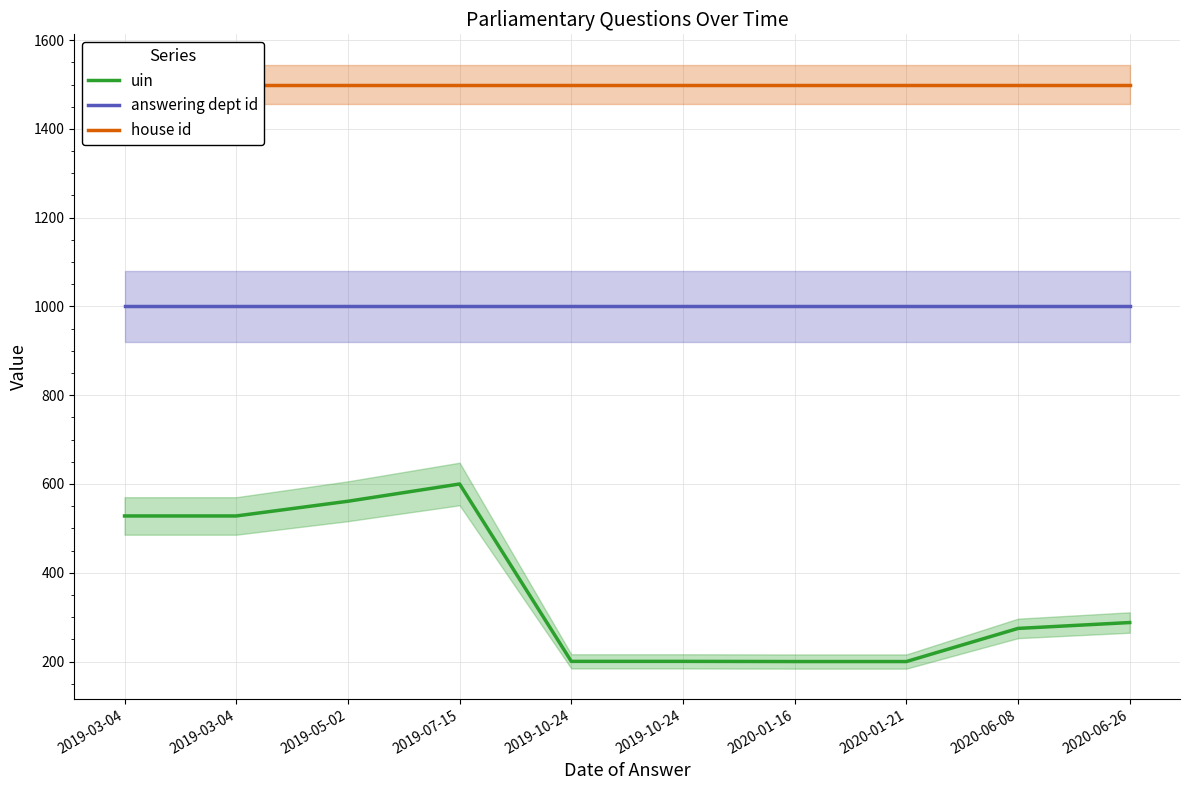

Read the uin value at 2020-06-08.

274.6